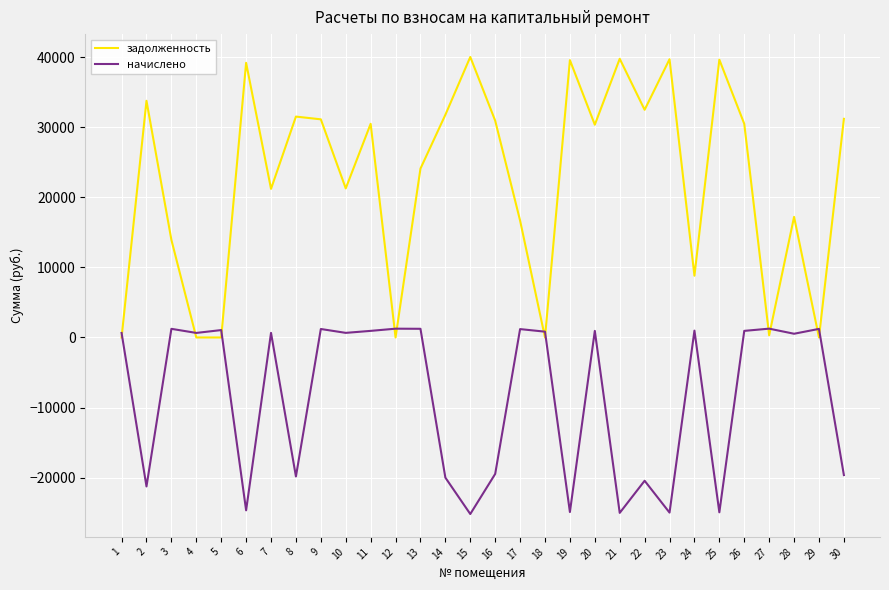

Is it true that начислено equals 645.4 at 1?

True